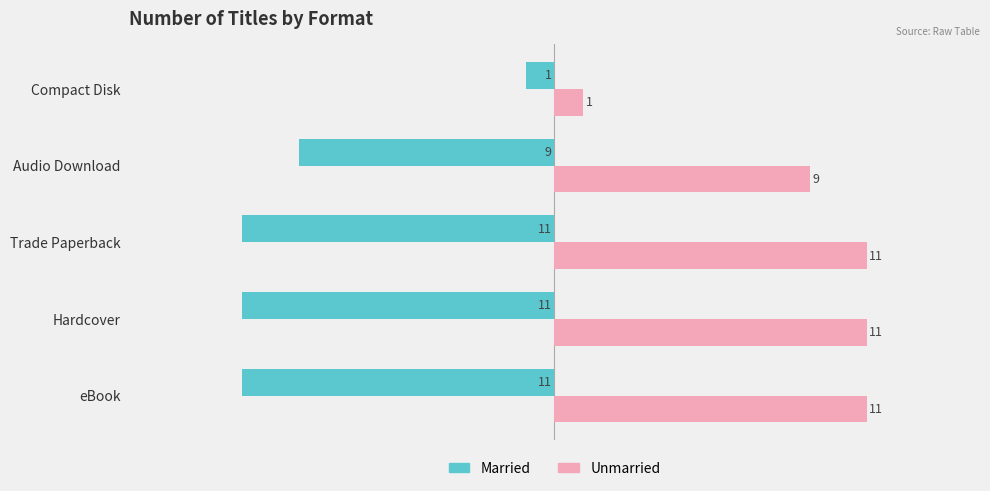

Count the Married values in the range -11 to -9.

4